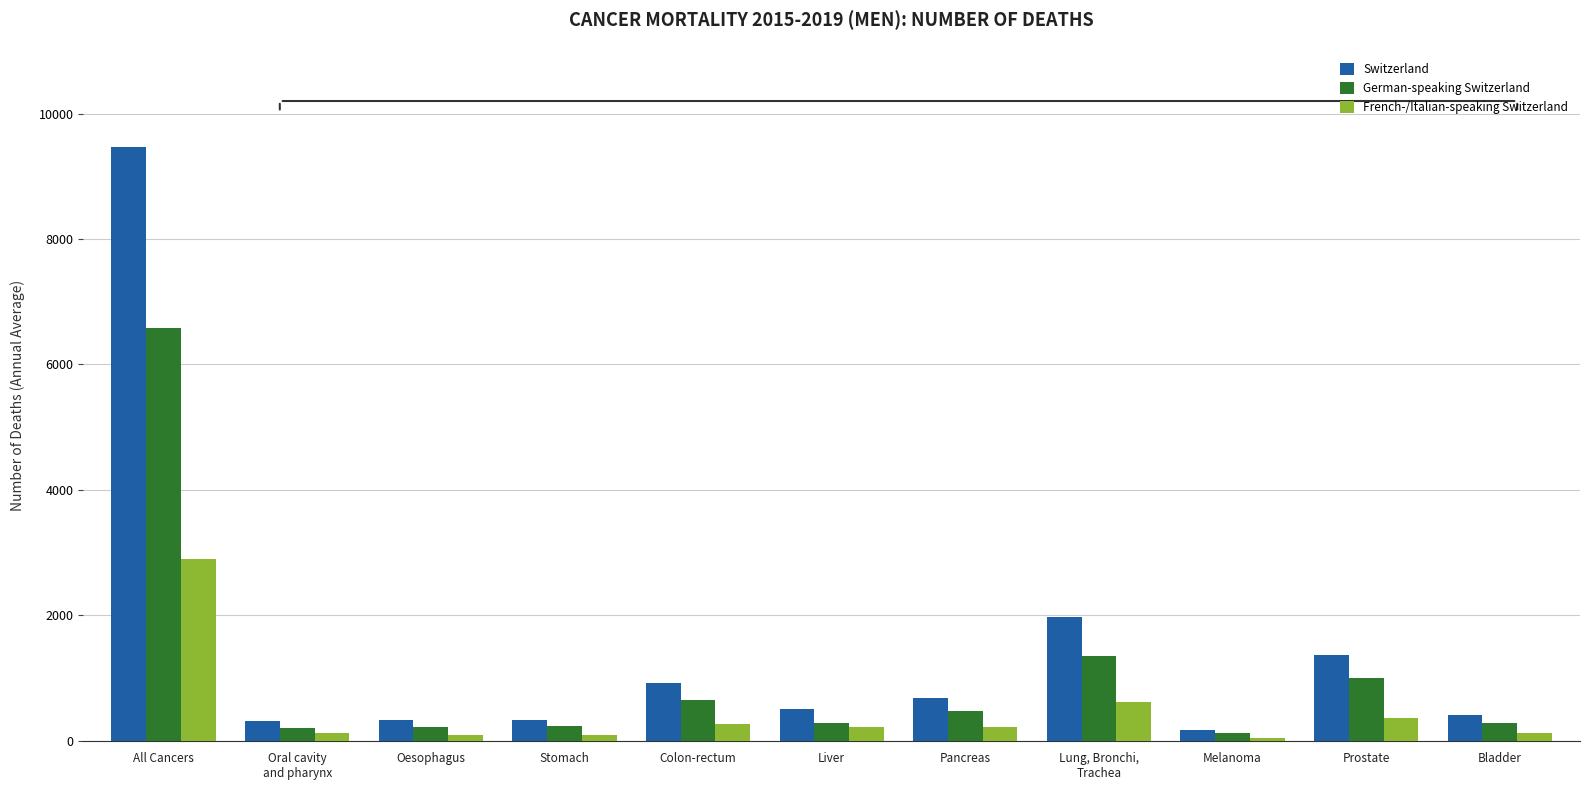

Is it true that Switzerland equals 1816.5 at Prostate?

False